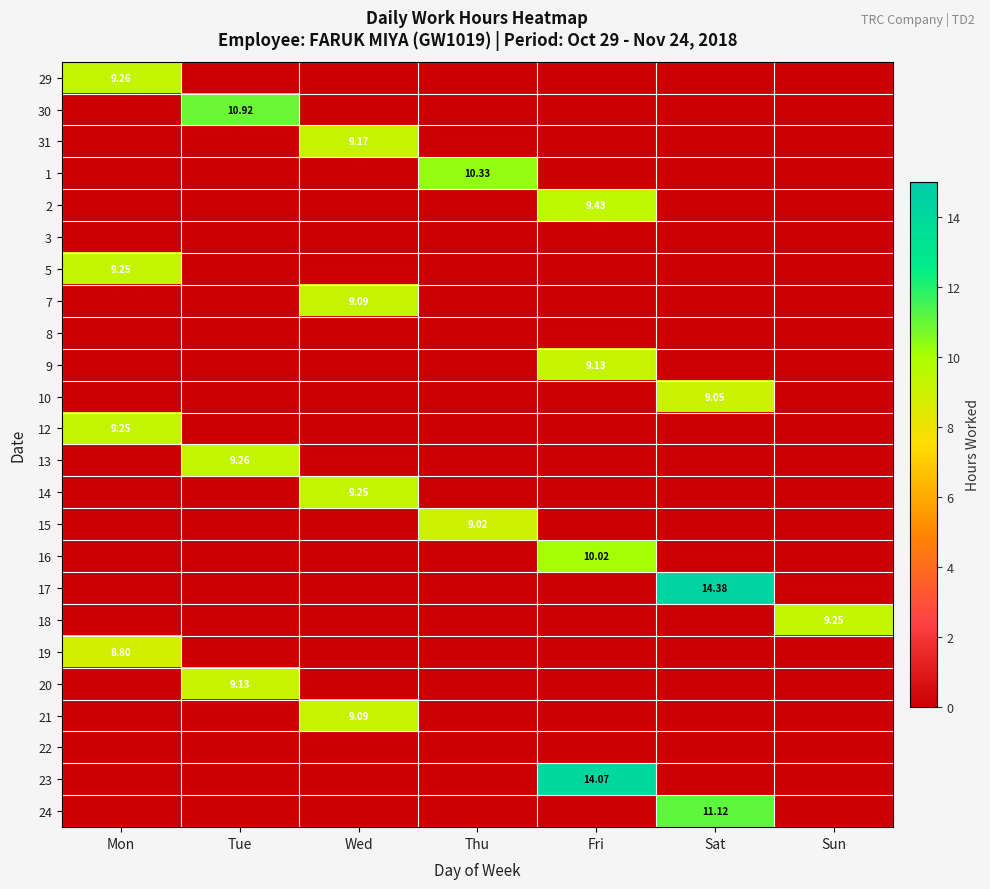

What is the total value across all series at Mon?

36.6